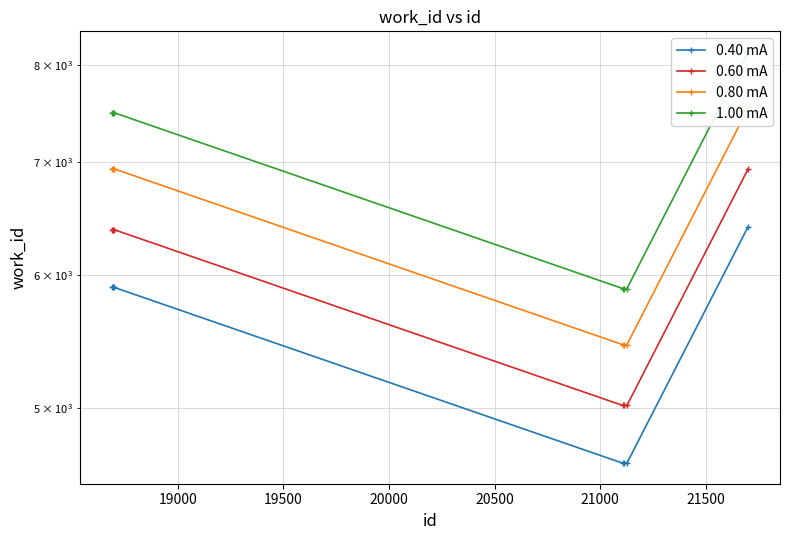

Which series has the largest total across all categories?

1.00 mA